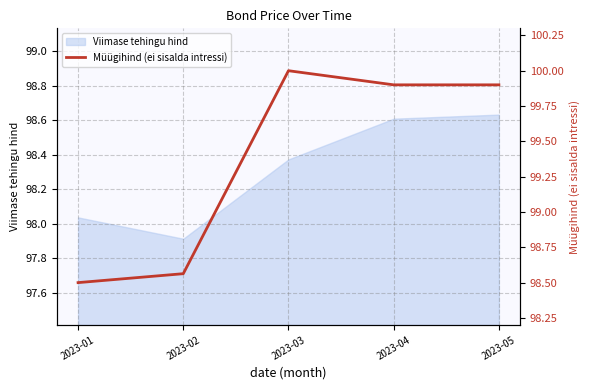

How many categories are shown in the chart?

5